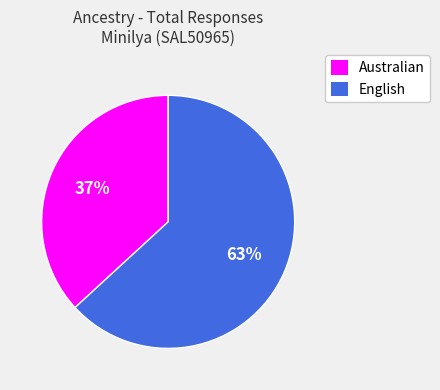

How many slices are in this pie chart?

2